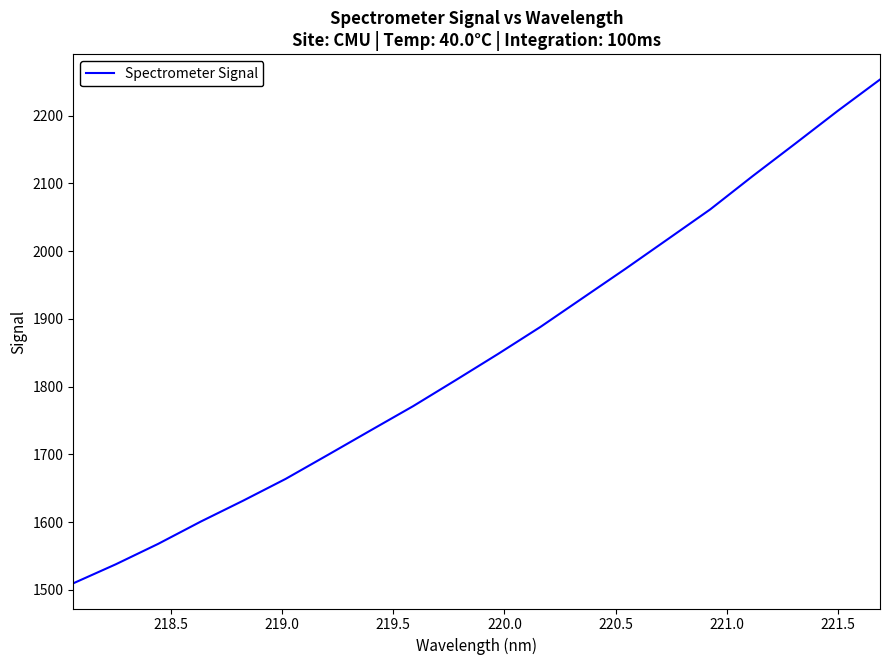

What is the difference between the maximum and minimum values?

743.8